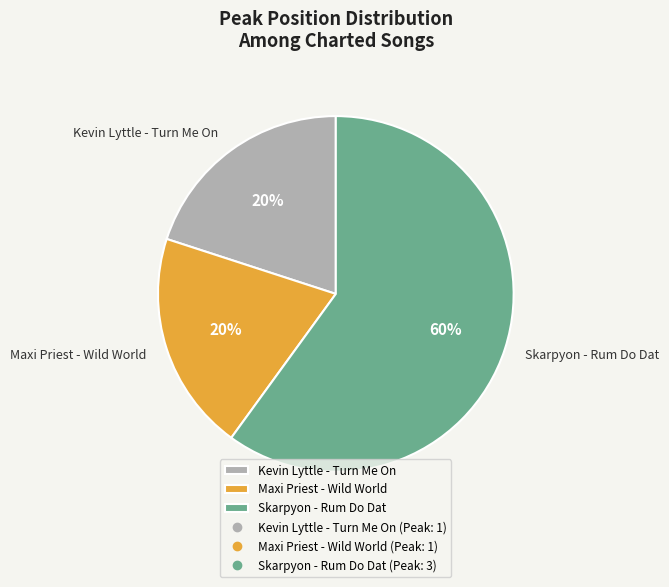

Is the sum of Kevin Lyttle - Turn Me On and Maxi Priest - Wild World greater than half?

No